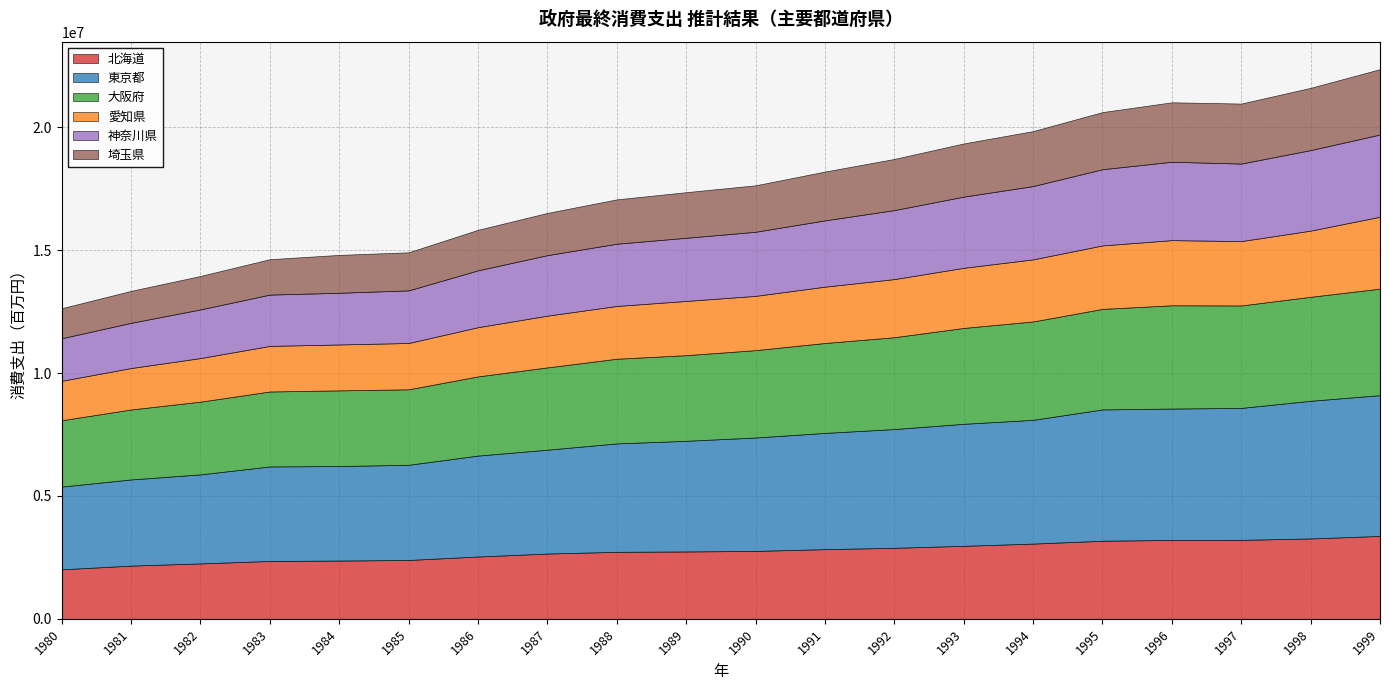

At how many categories does at least one series exceed 2712443?

20